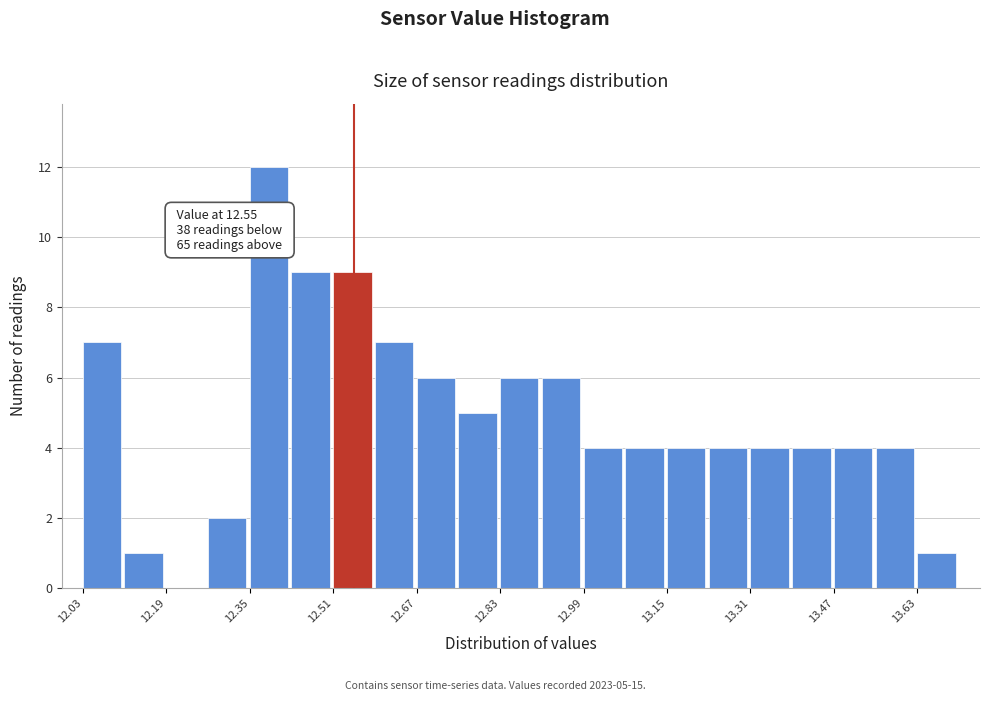

Which range on the x-axis has the tallest bar?

12.35 to 12.43